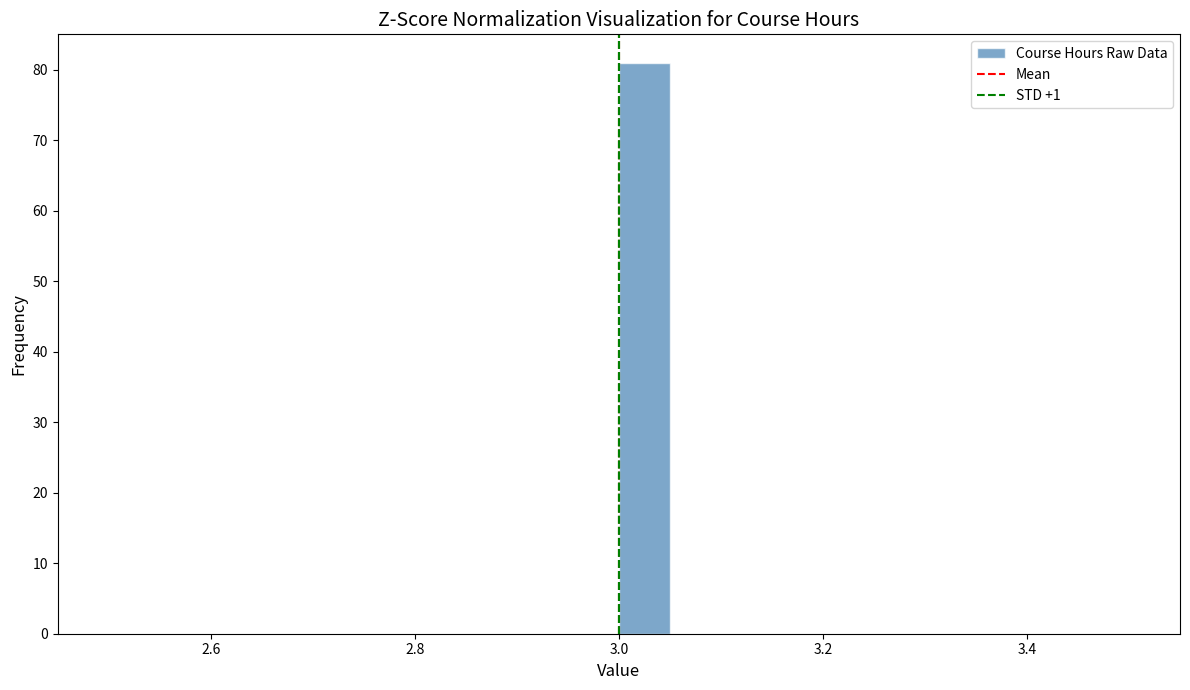

Around what value on the x-axis is the tallest bar? Give the approximate position of its centre, as read against the axis.

3.02